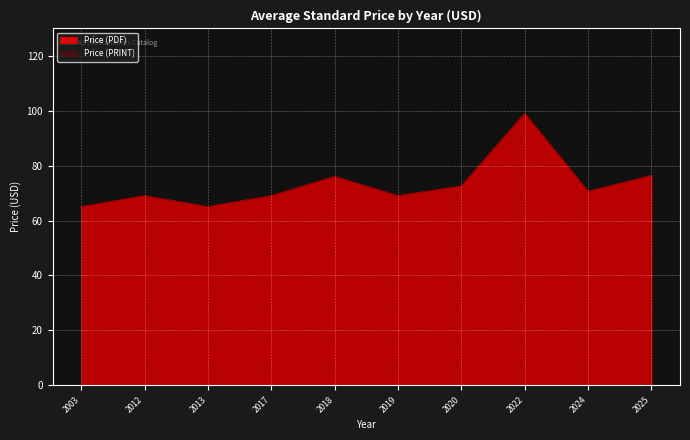

At which category does Price (PRINT) reach its first local valley?

2019